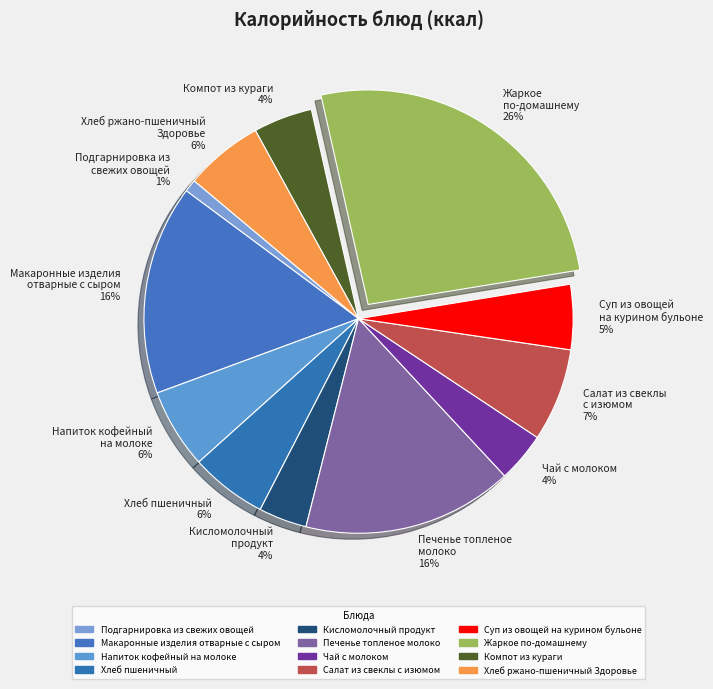

How many segments does this pie chart have?

12